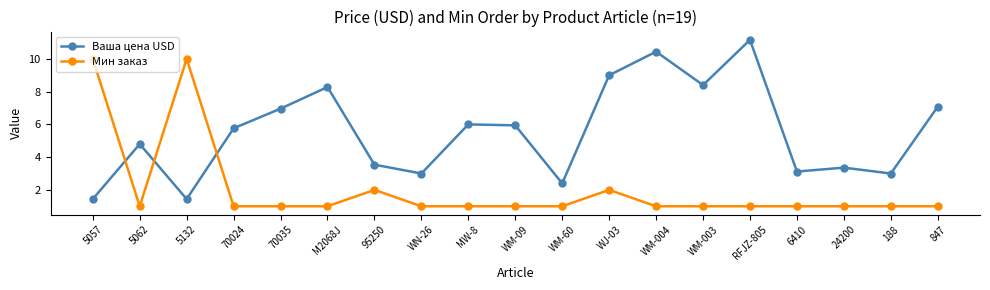

What is the label of the 17th point from the right?

5132